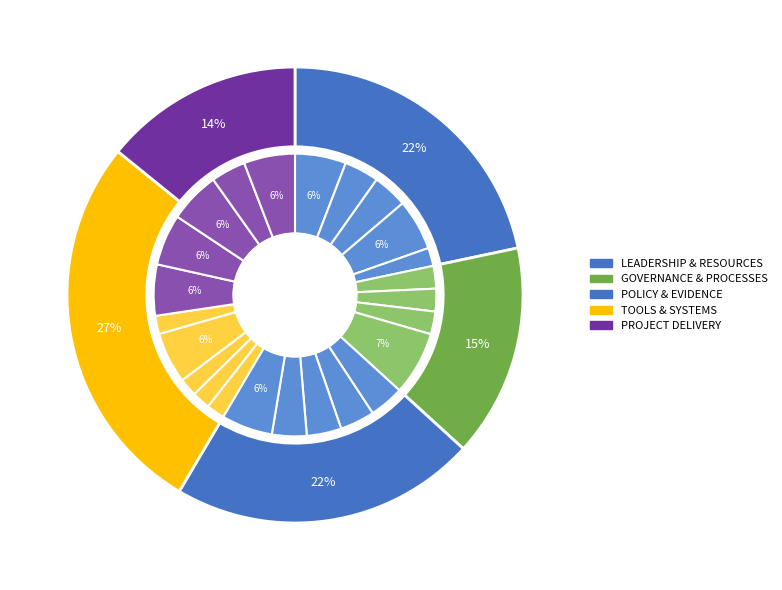

Does any single category account for the majority?

No